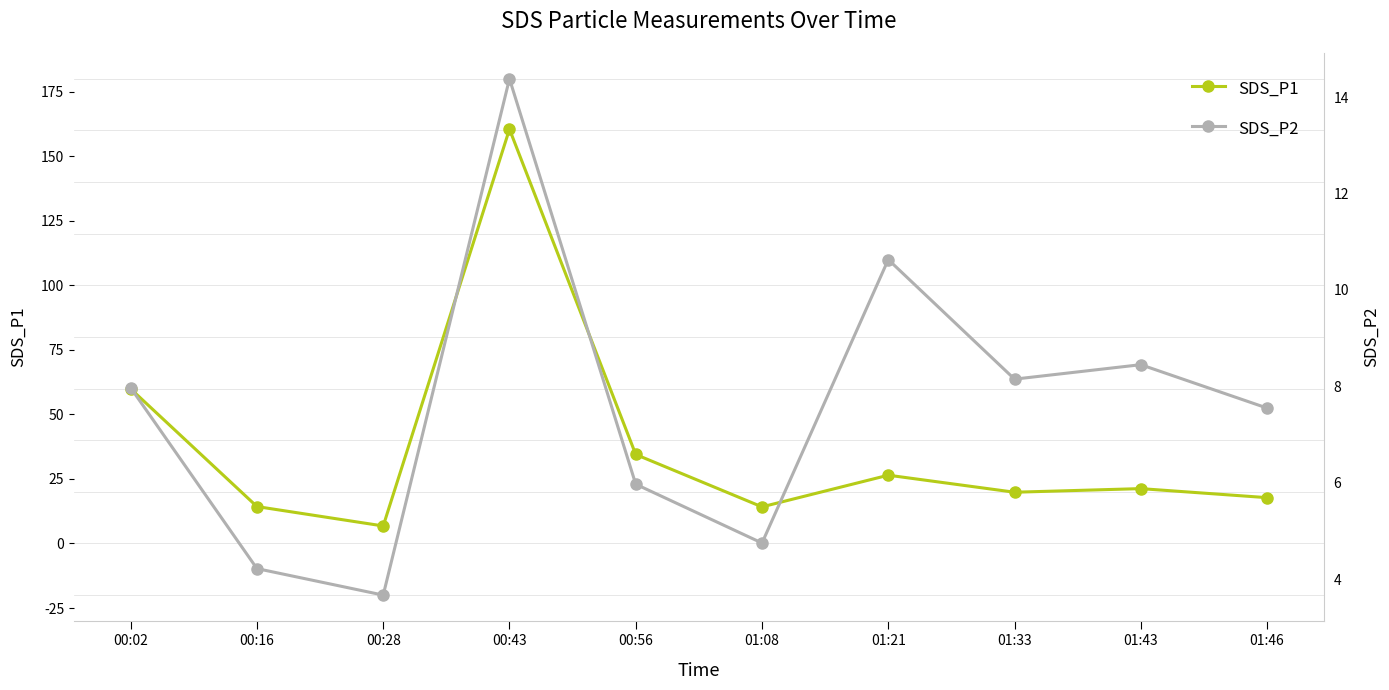

What is the sum of the SDS_P1 values at 00:56 and 01:21?

60.9